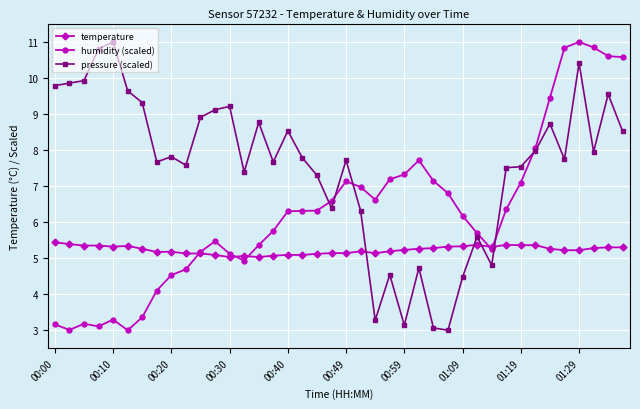

What is the value of the humidity (scaled) point at the 34th from the left?

8.0